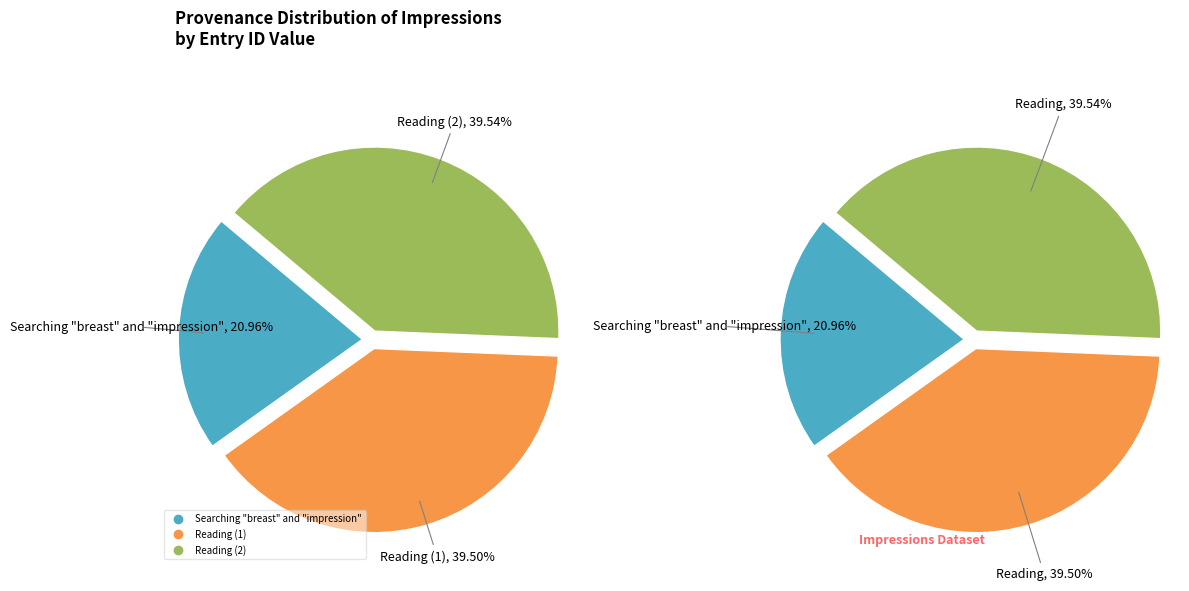

Count the number of slices in the pie.

3